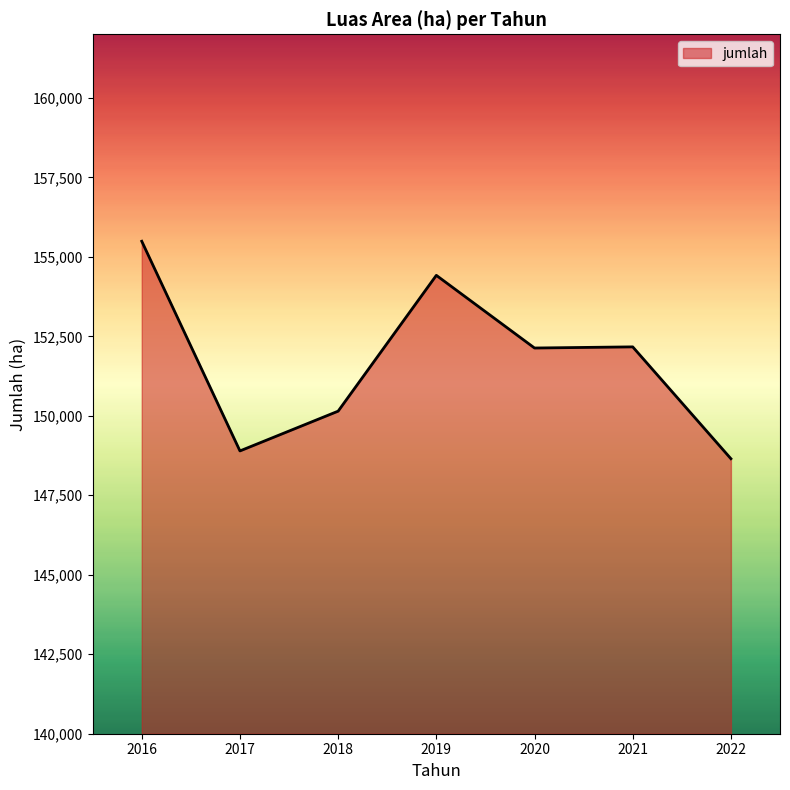

Does the chart display data point markers on the line(s)?

No